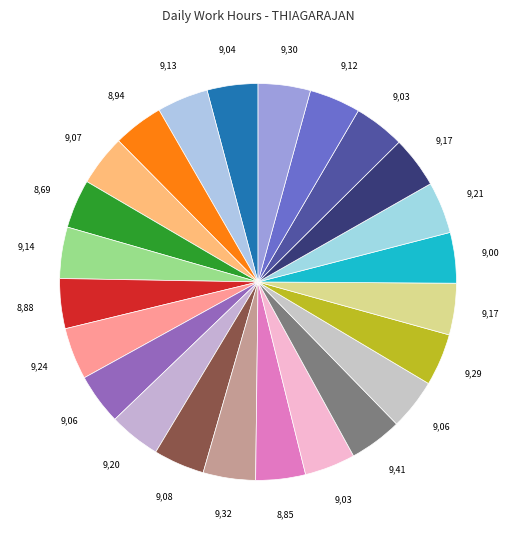

Count the number of slices in the pie.

24